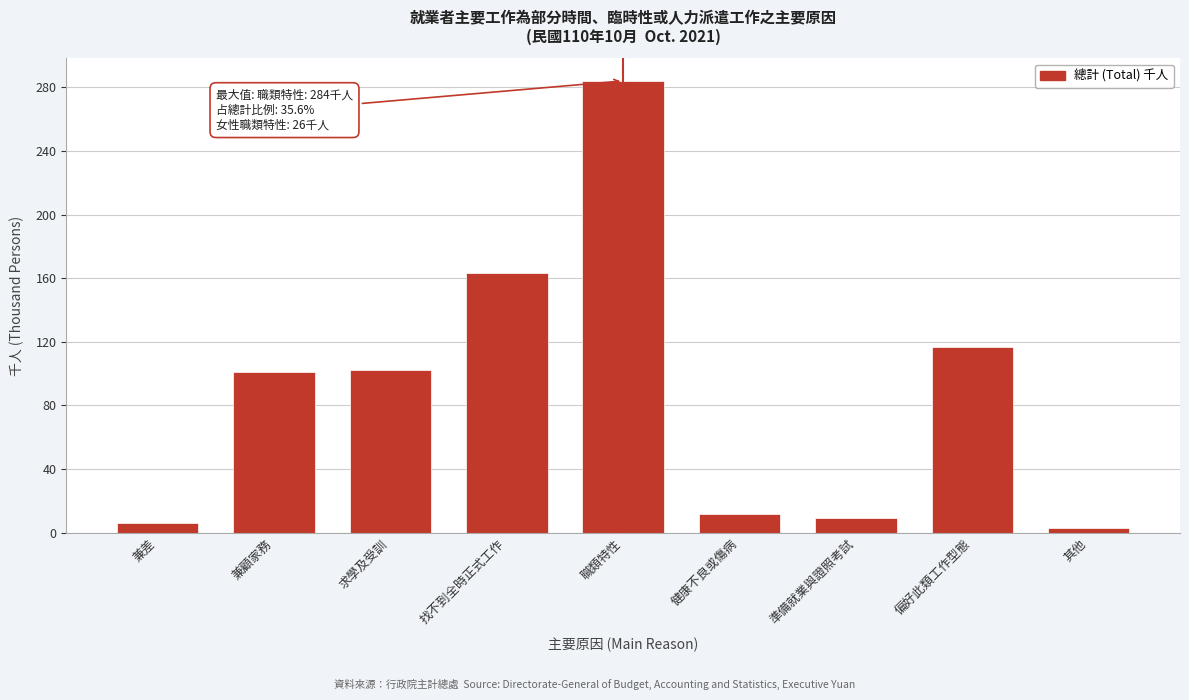

What is the greatest value displayed?

284